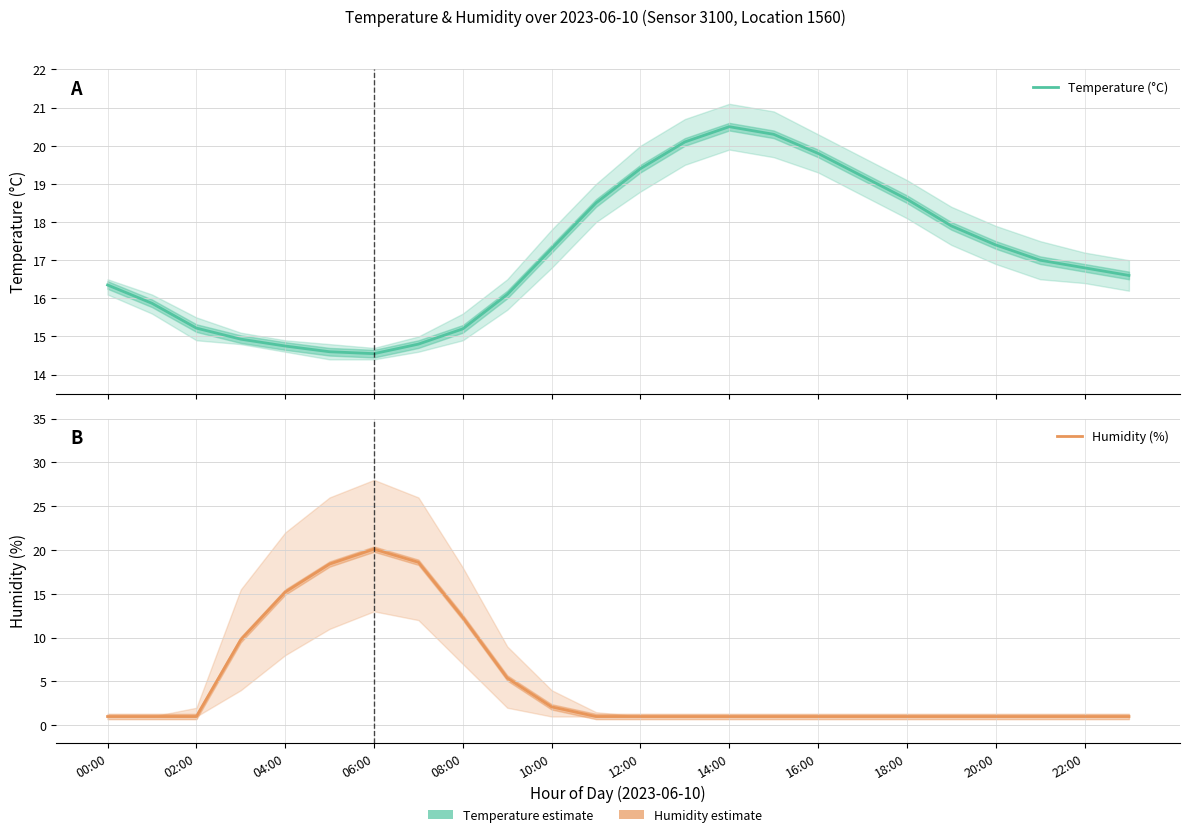

What is the greatest value displayed?

20.5